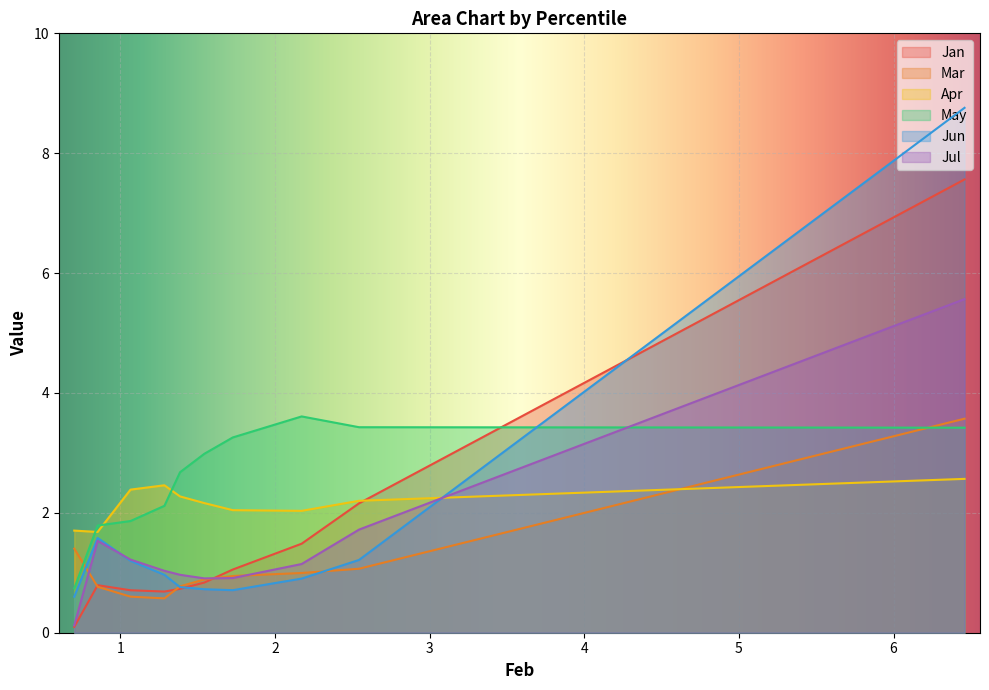

True or false: Jun has a value of 0.3 at pct35.

False